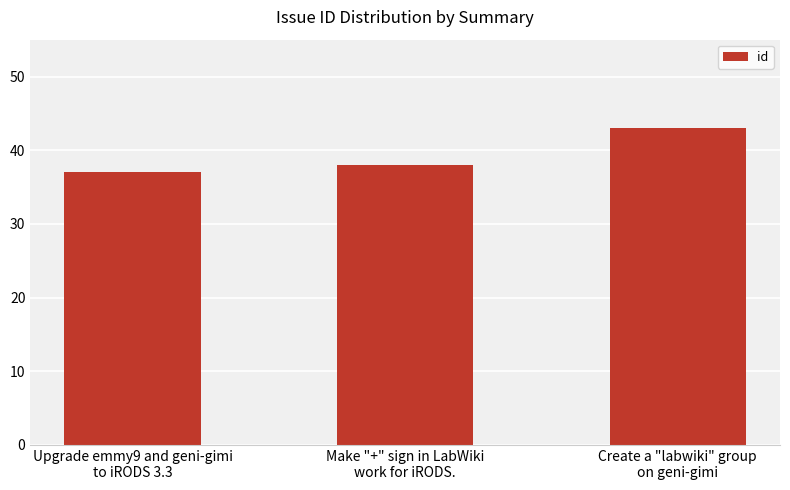

True or false: the data shows 43 at Create a "labwiki" group
on geni-gimi.

True